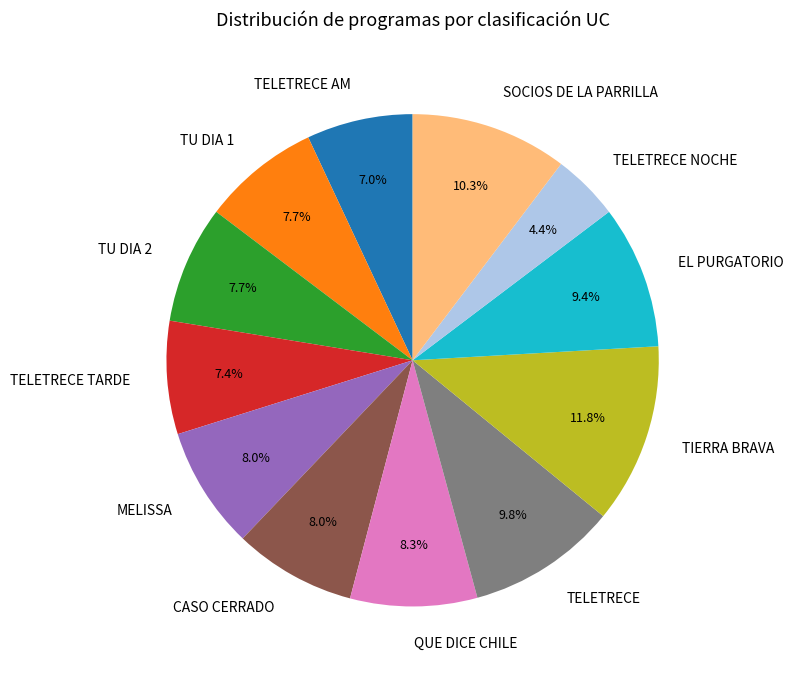

Does any single category account for the majority?

No